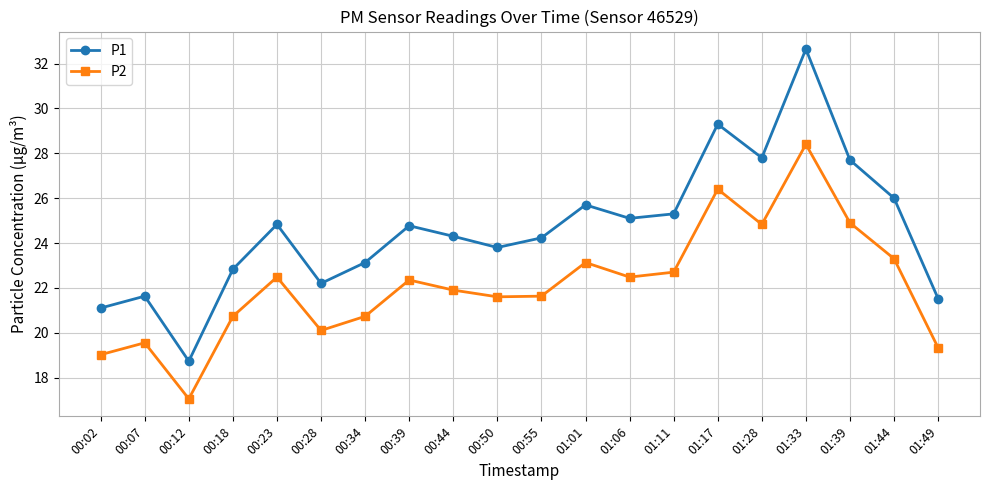

True or false: P1 and P2 cross at least once.

False